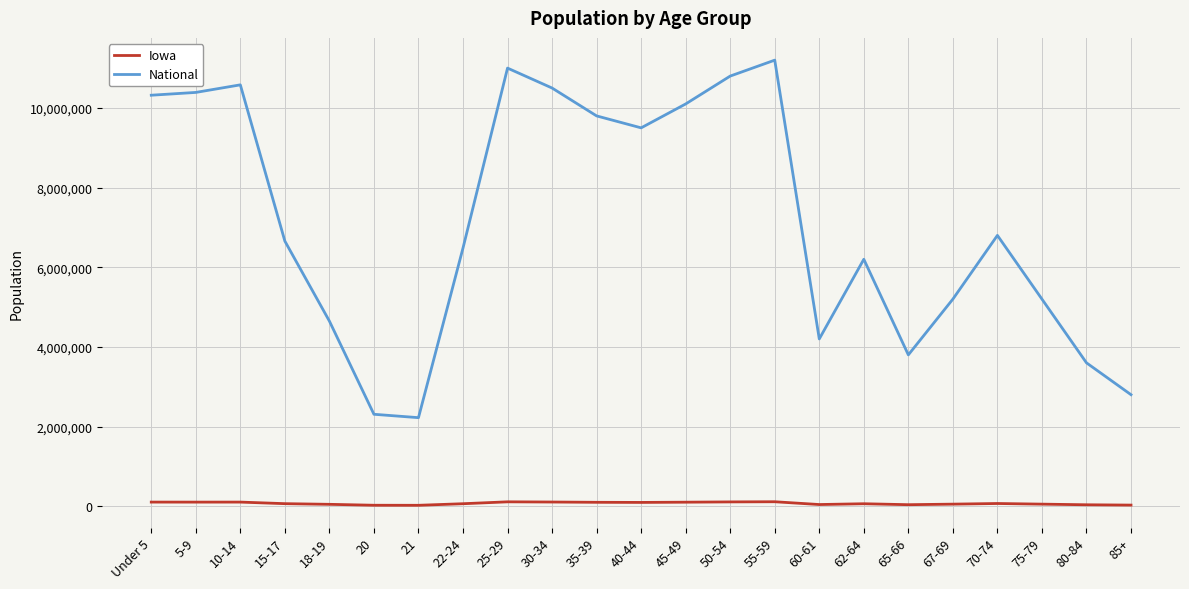

Is the value of National at 70-74 greater than the value of Iowa at 18-19?

Yes